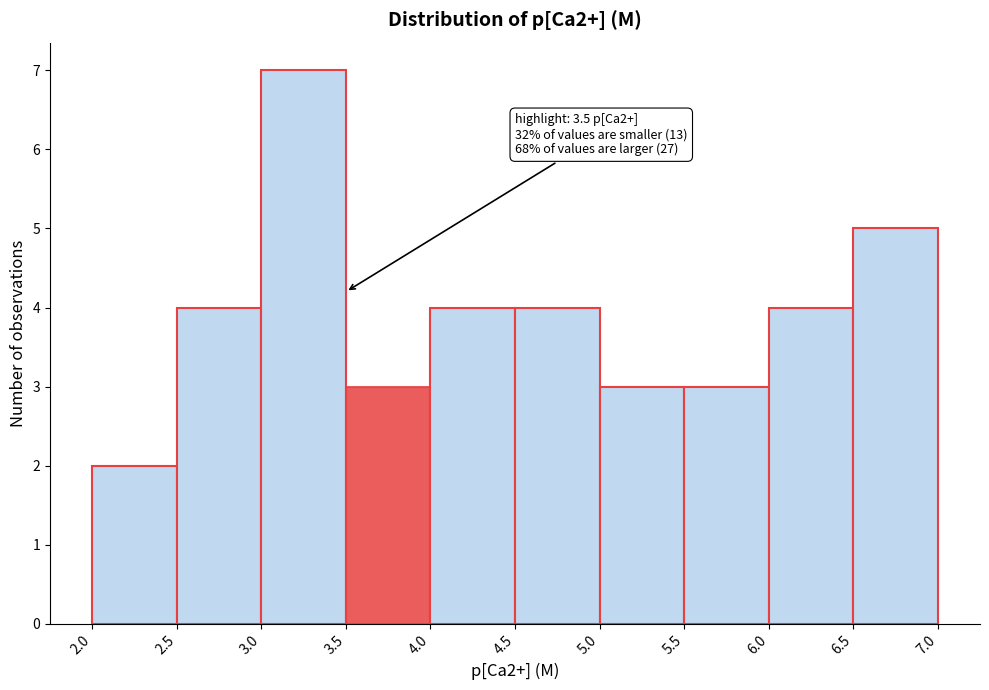

Which range on the x-axis has the tallest bar?

3.0 to 3.5